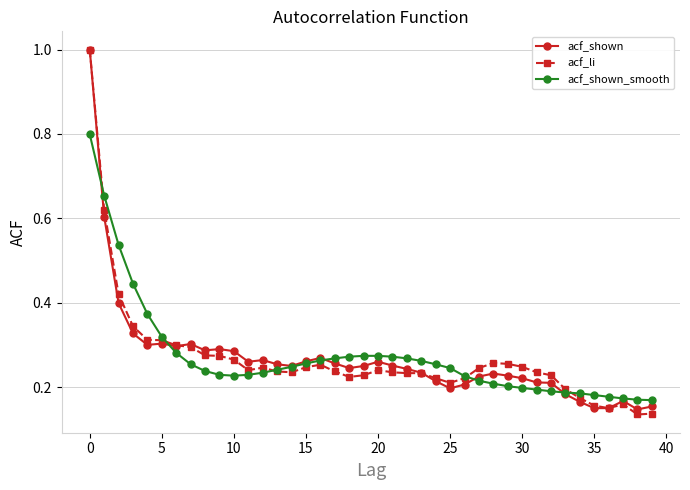

What is the maximum value for acf_shown_smooth?

0.8